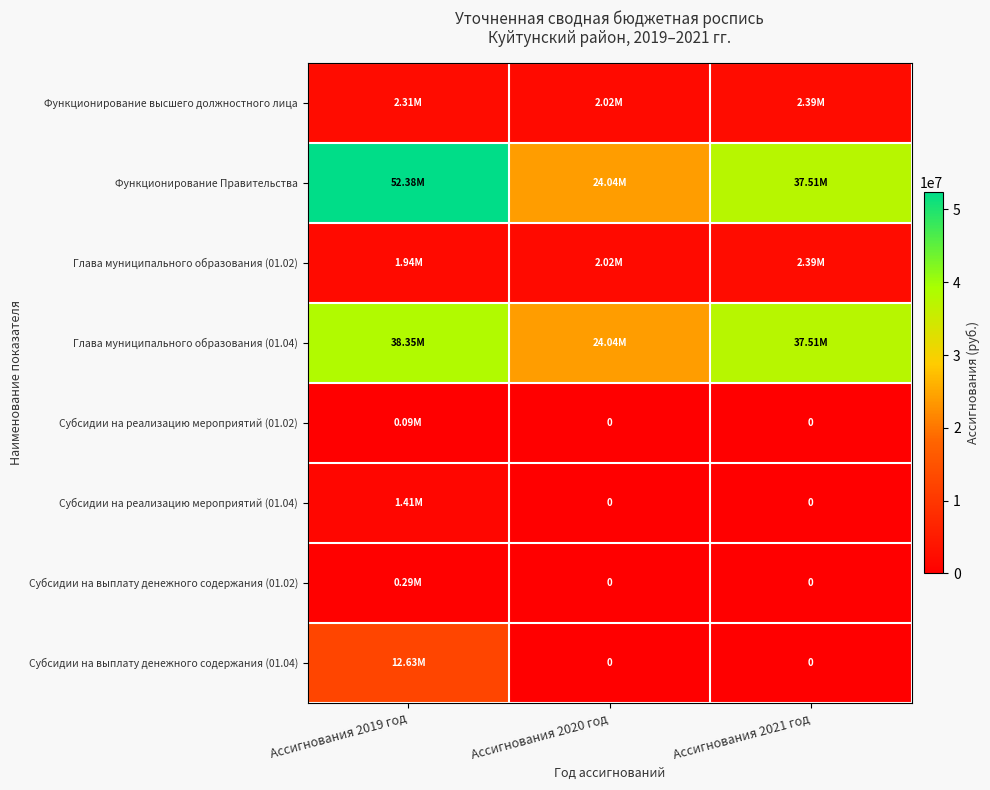

What is the sum of the Функционирование Правительства values at Ассигнования 2020 год and Ассигнования 2021 год?

61545650.0